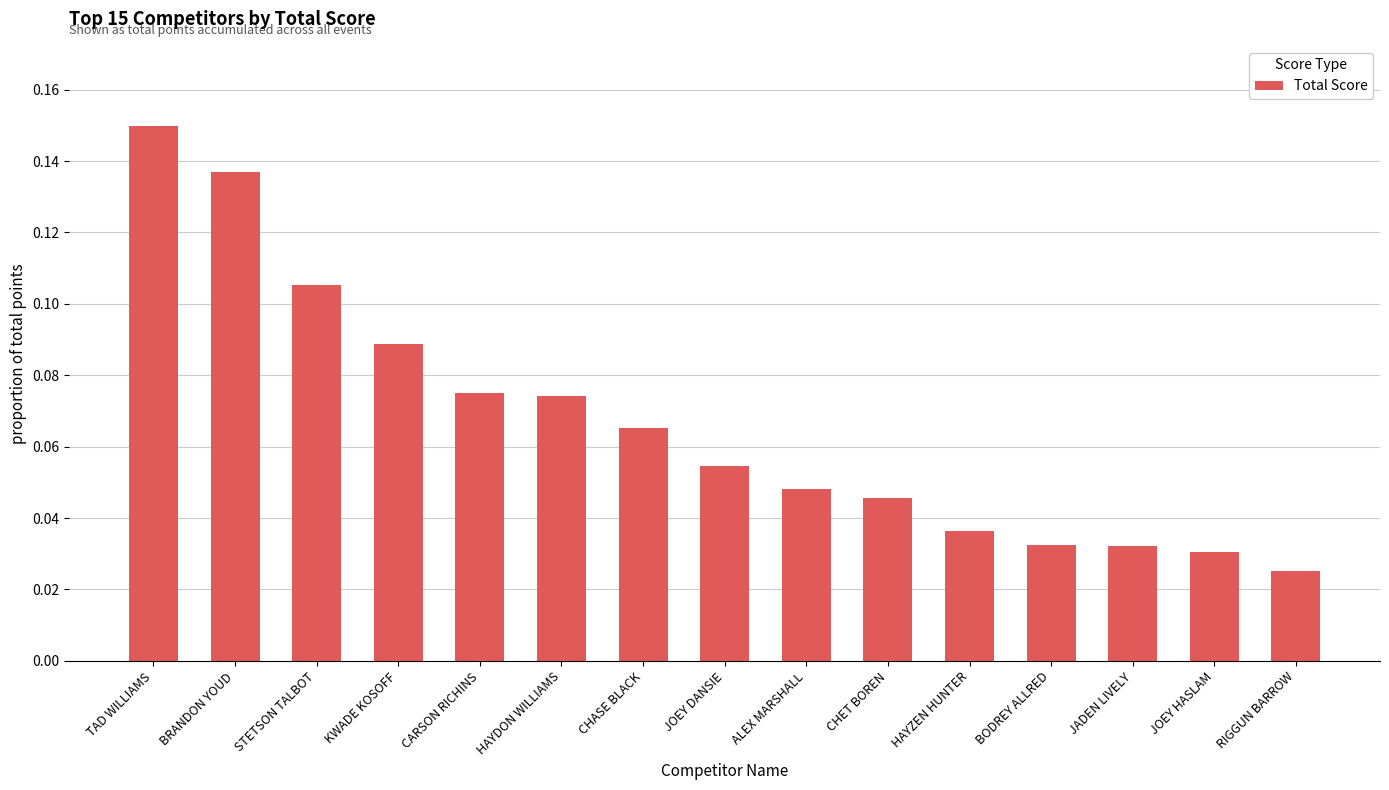

How many bars are there in total?

15